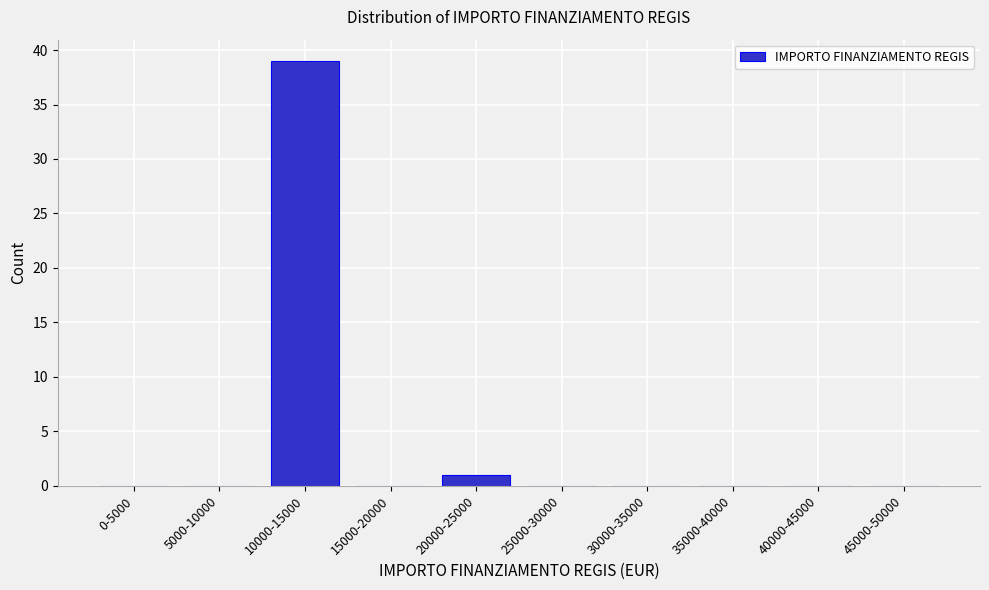

Reading left to right, extract all data points from this chart.

0-5000=0	5000-10000=0	10000-15000=39	15000-20000=0	20000-25000=1	25000-30000=0	30000-35000=0	35000-40000=0	40000-45000=0	45000-50000=0